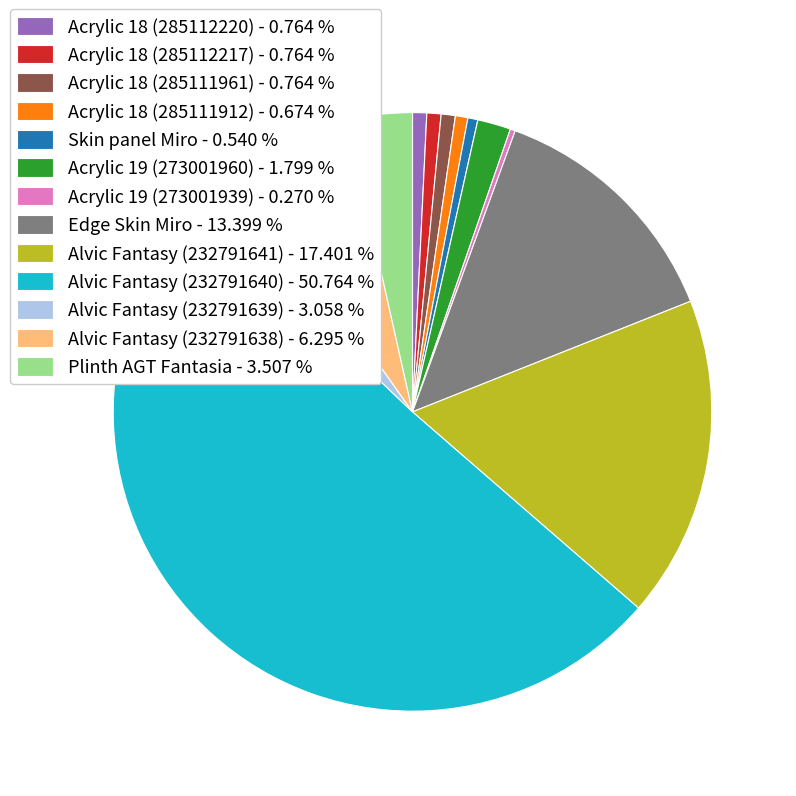

Which category has the biggest portion of the pie?

Alvic Fantasy (232791640)